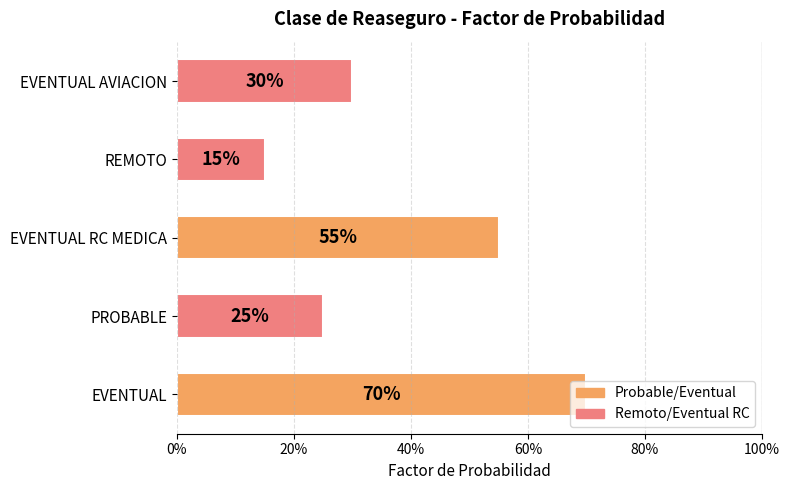

What is the smallest value displayed?

0.1